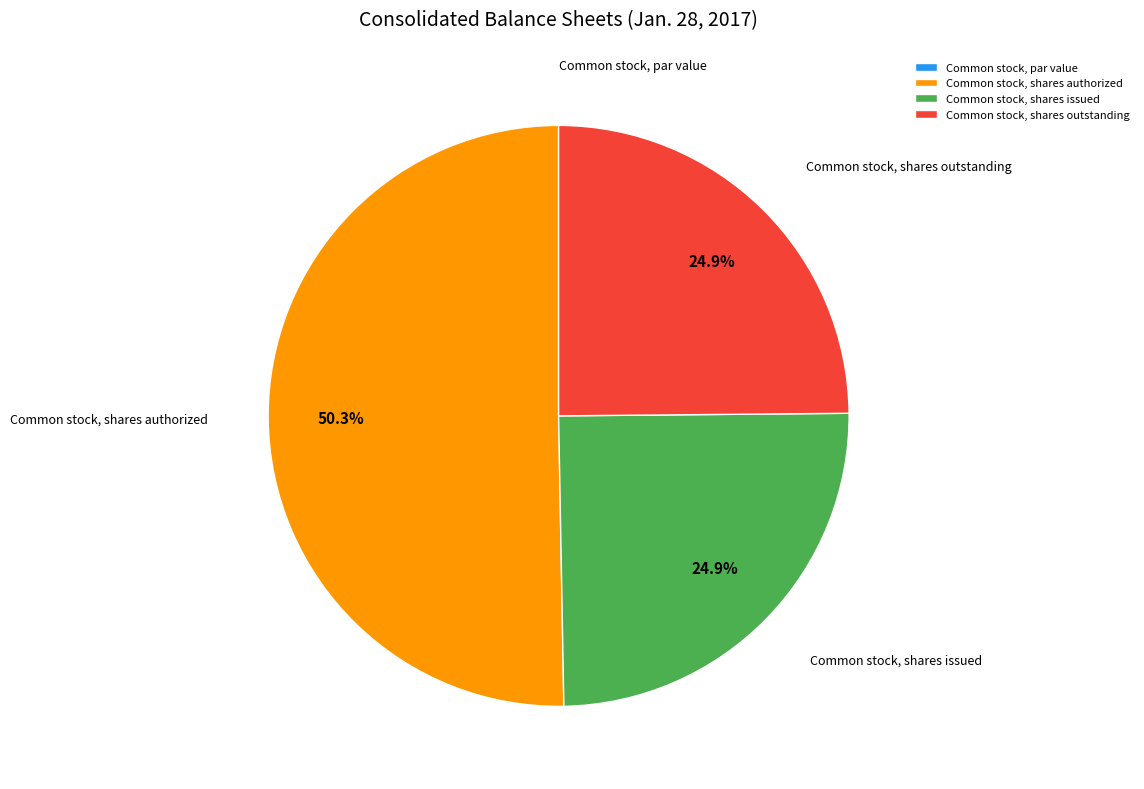

Is Common stock, shares authorized the majority of the pie?

Yes